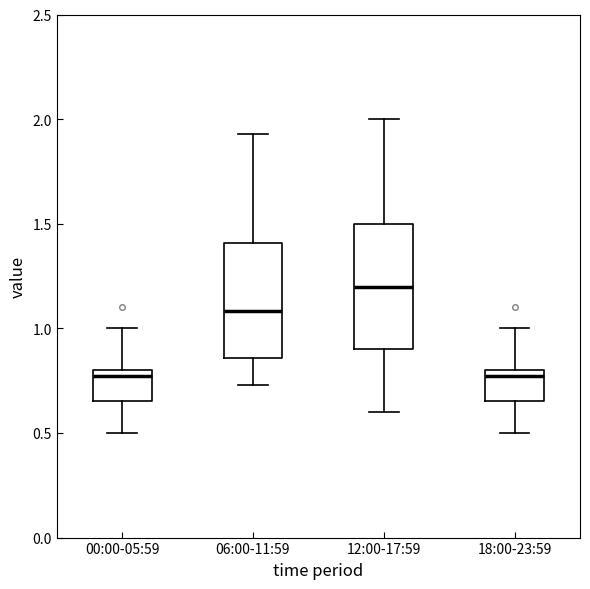

Reading left to right, read every box against the y-axis: the position of its median line, the range the box covers, and the ends of its whiskers. The values are not printed on the chart, so give them approximately, as read against the axis.

00:00-05:59: median 0.75, box 0.65 to 0.80, whiskers 0.50 to 1.00
06:00-11:59: median 1.10, box 0.85 to 1.40, whiskers 0.75 to 1.95
12:00-17:59: median 1.20, box 0.90 to 1.50, whiskers 0.60 to 2.00
18:00-23:59: median 0.75, box 0.65 to 0.80, whiskers 0.50 to 1.00